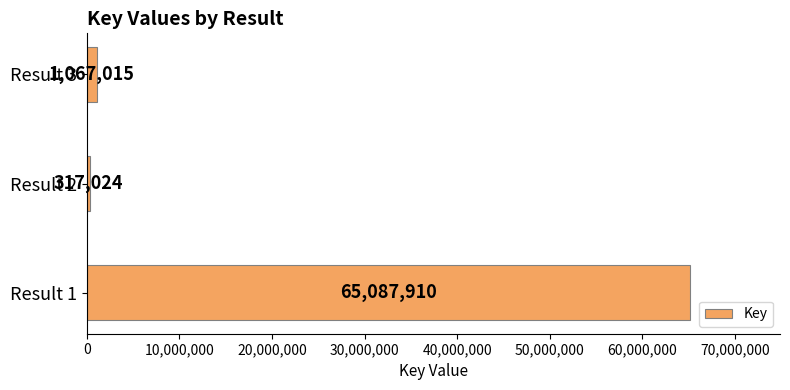

Reading top to bottom, list all the values displayed in this chart.

Result 3=1067015	Result 2=317024	Result 1=65087910